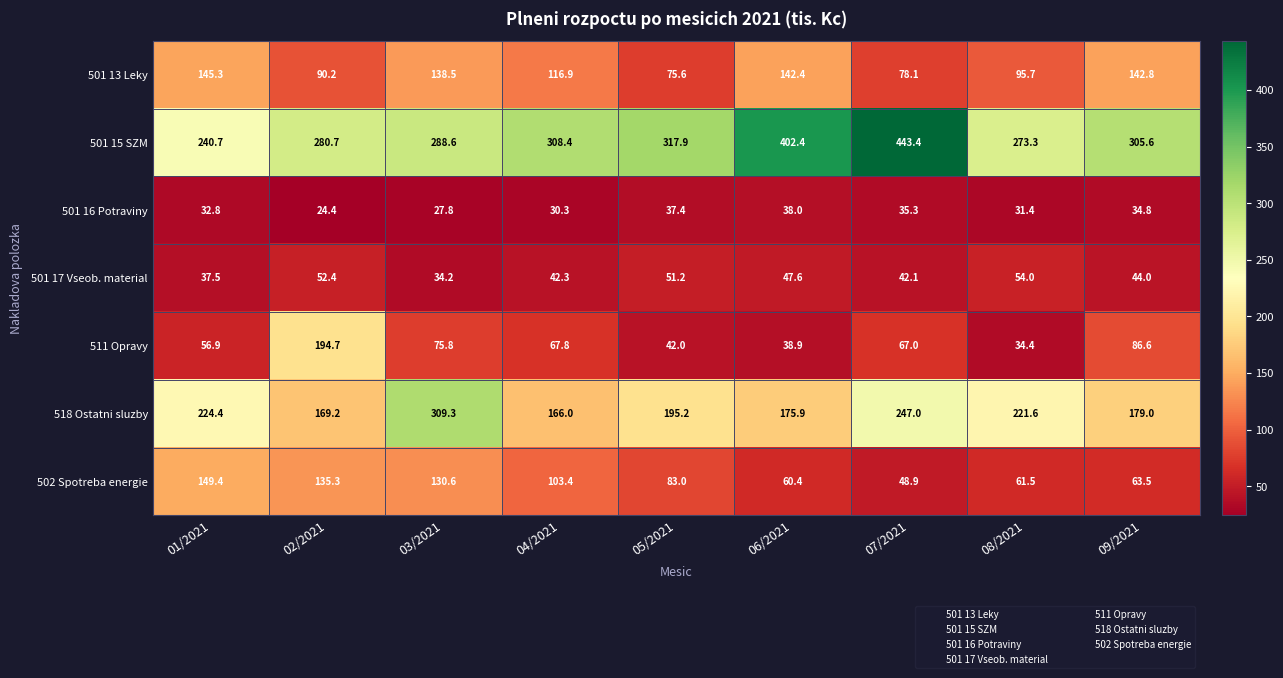

At which label does 502 Spotreba energie first exceed 83?

01/2021